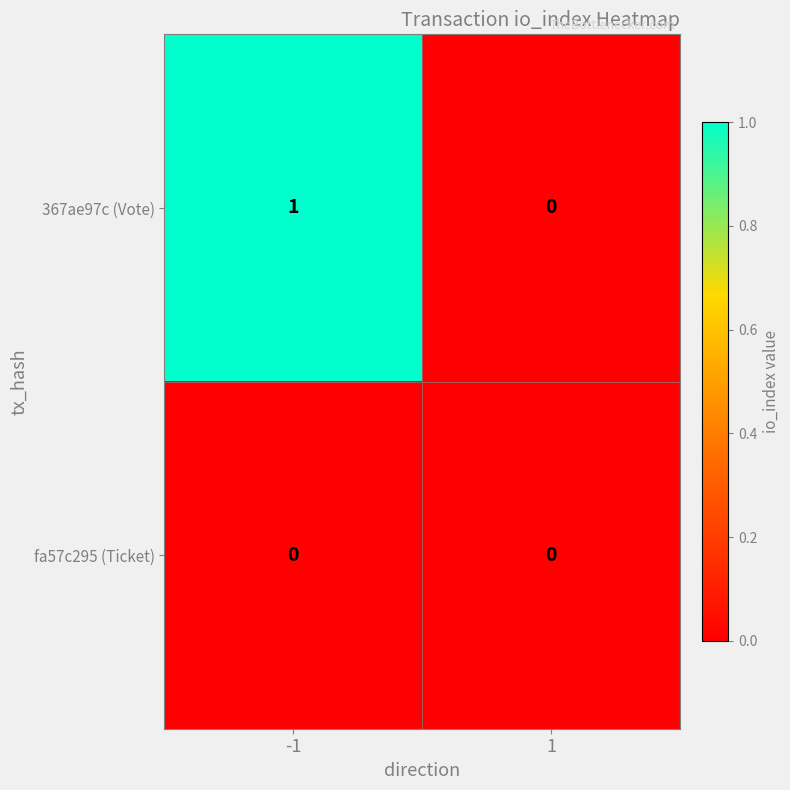

Rank the series by their average value, from highest to lowest.

367ae97c (Vote), fa57c295 (Ticket)